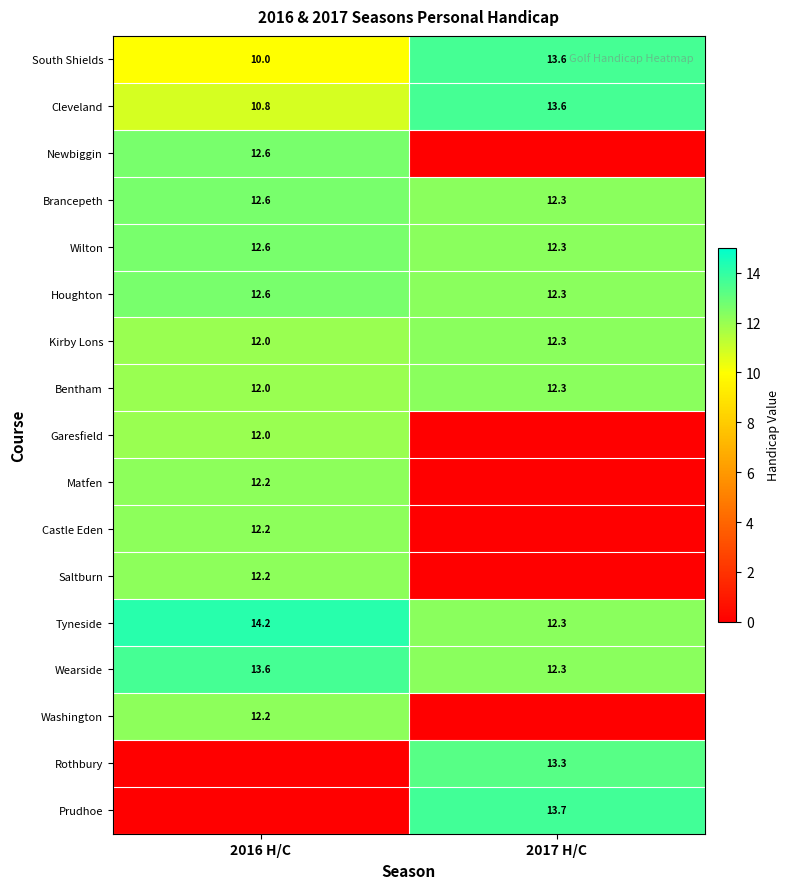

What is the greatest value displayed?

14.2